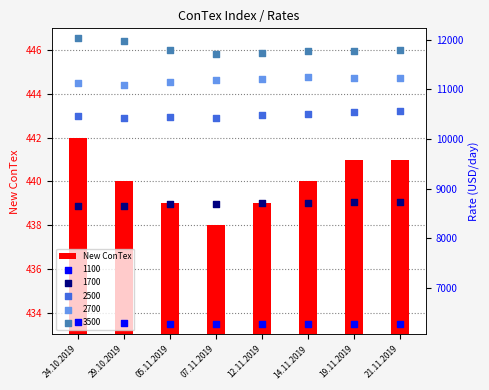

What is the ratio of the value at 21.11.2019 to the value at 29.10.2019?

1.0